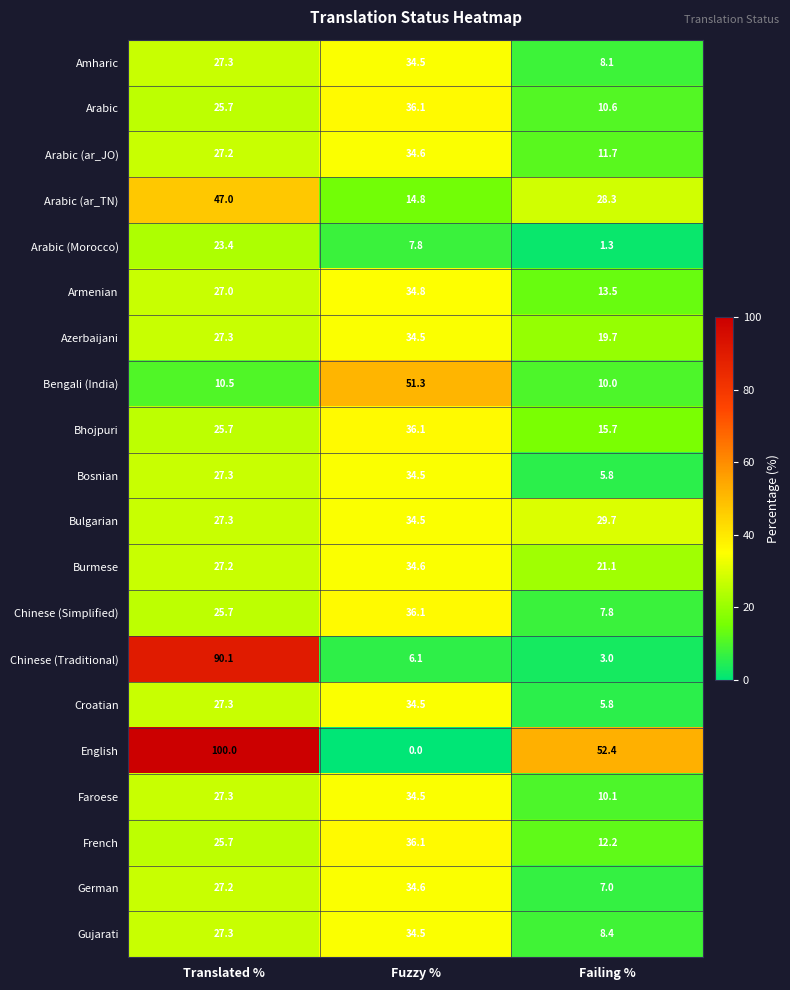

What is the difference between the maximum and second lowest values in the Bosnian series?

7.2